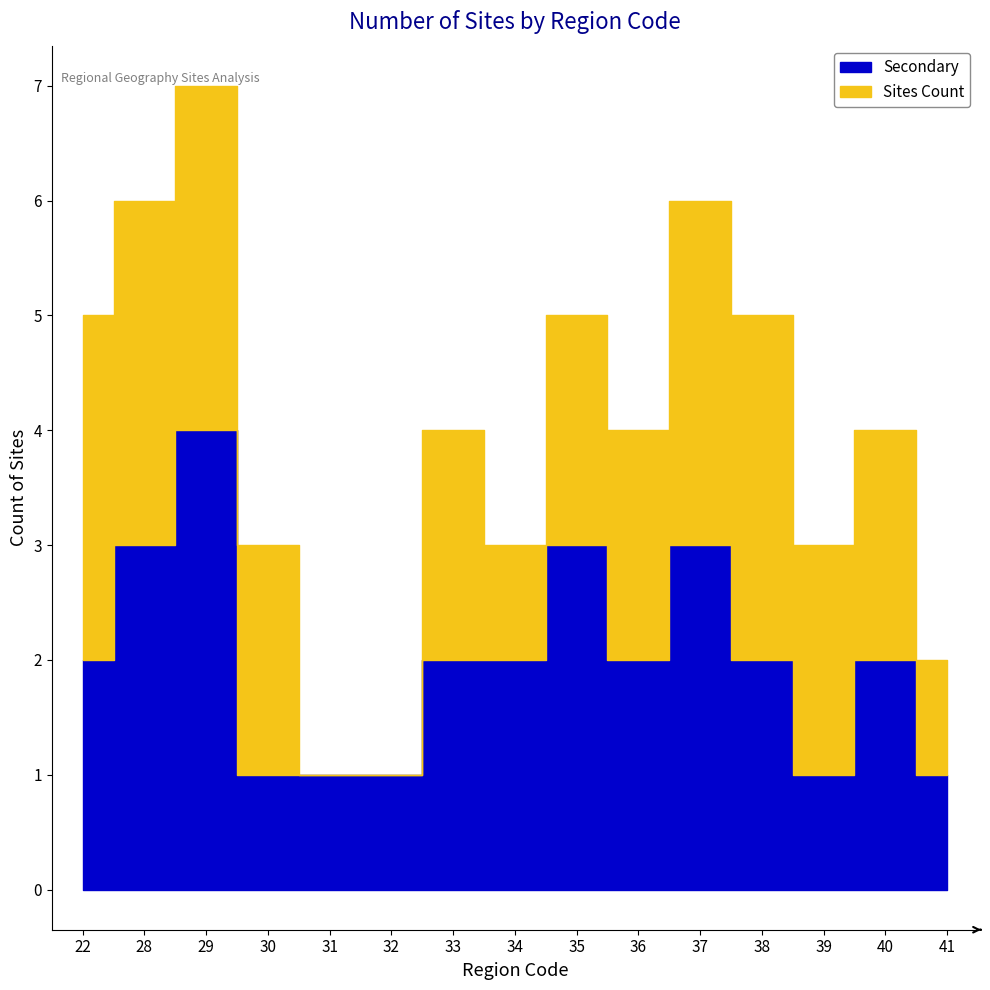

Count the Secondary values in the range 1 to 3.

14